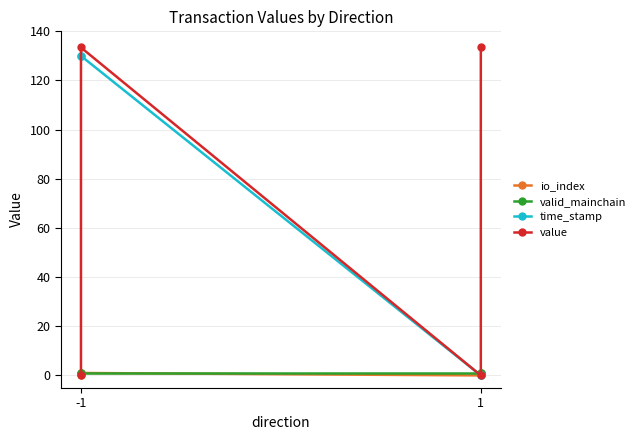

How many lines are shown in the chart?

4